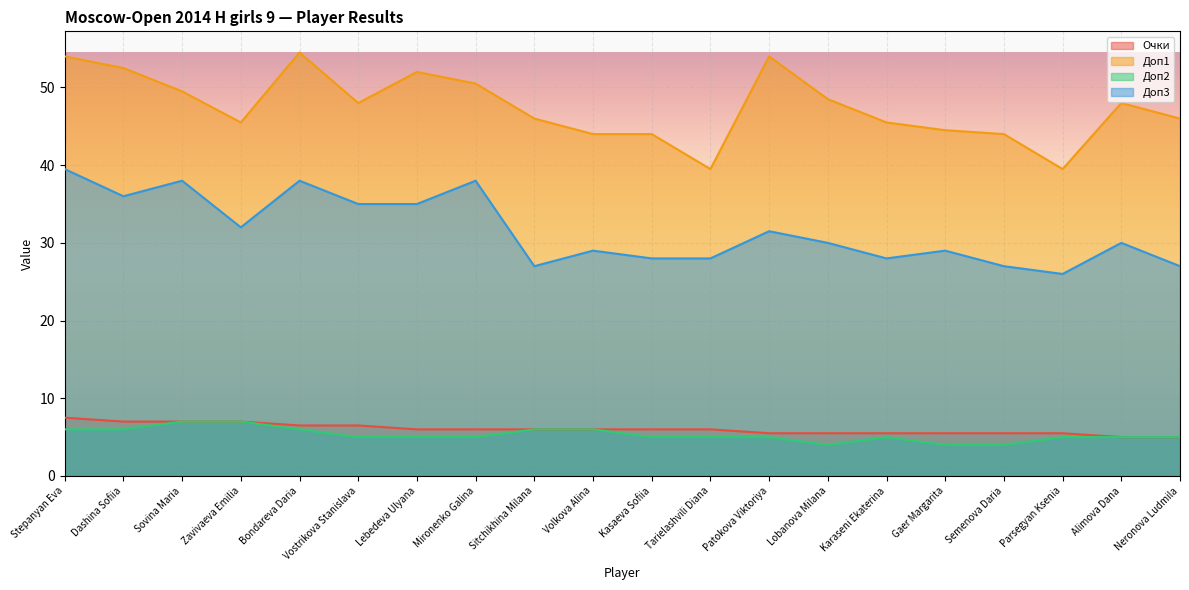

Reading left to right, extract all data points from this chart.

Очки: 7.5	7.0	7.0	7.0	6.5	6.5	6.0	6.0	6.0	6.0	6.0	6.0	5.5	5.5	5.5	5.5	5.5	5.5	5.0	5.0
Доп1: 54.0	52.5	49.5	45.5	54.5	48.0	52.0	50.5	46.0	44.0	44.0	39.5	54.0	48.5	45.5	44.5	44.0	39.5	48.0	46.0
Доп2: 6.0	6.0	7.0	7.0	6.0	5.0	5.0	5.0	6.0	6.0	5.0	5.0	5.0	4.0	5.0	4.0	4.0	5.0	5.0	5.0
Доп3: 39.5	36.0	38.0	32.0	38.0	35.0	35.0	38.0	27.0	29.0	28.0	28.0	31.5	30.0	28.0	29.0	27.0	26.0	30.0	27.0